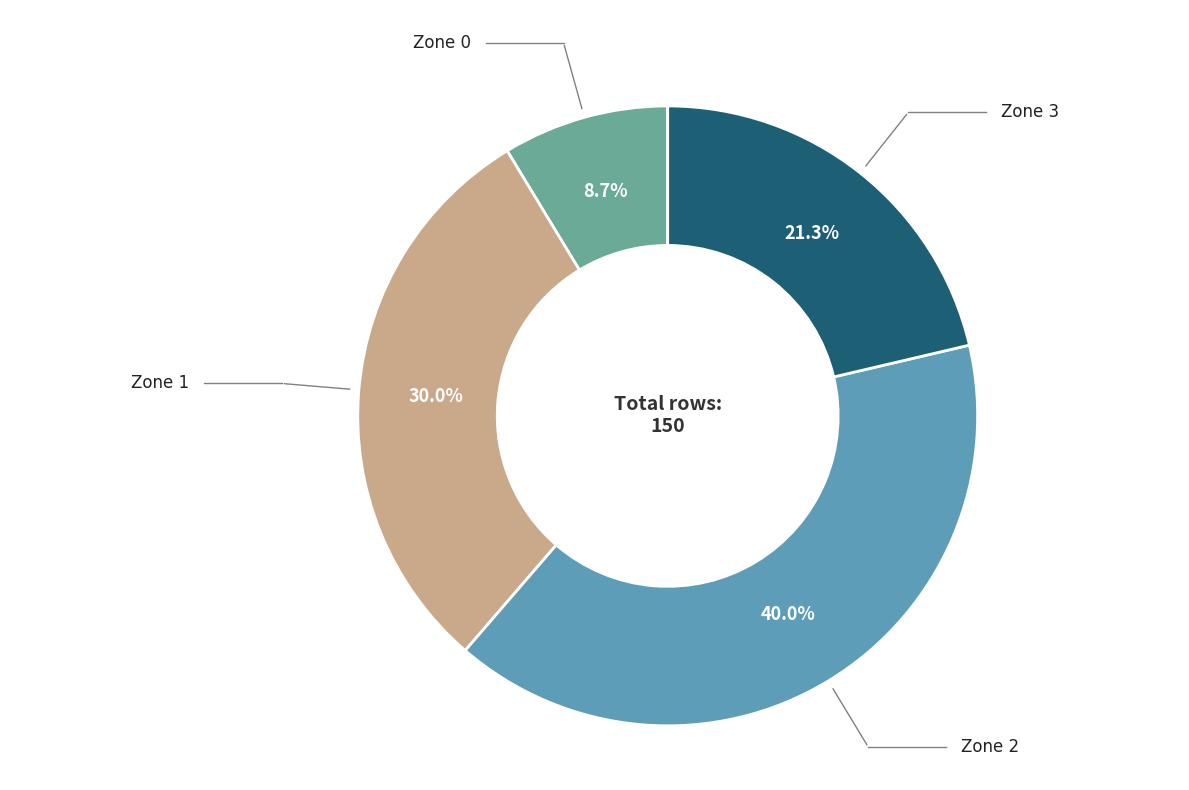

Which slice is the largest?

Zone 2